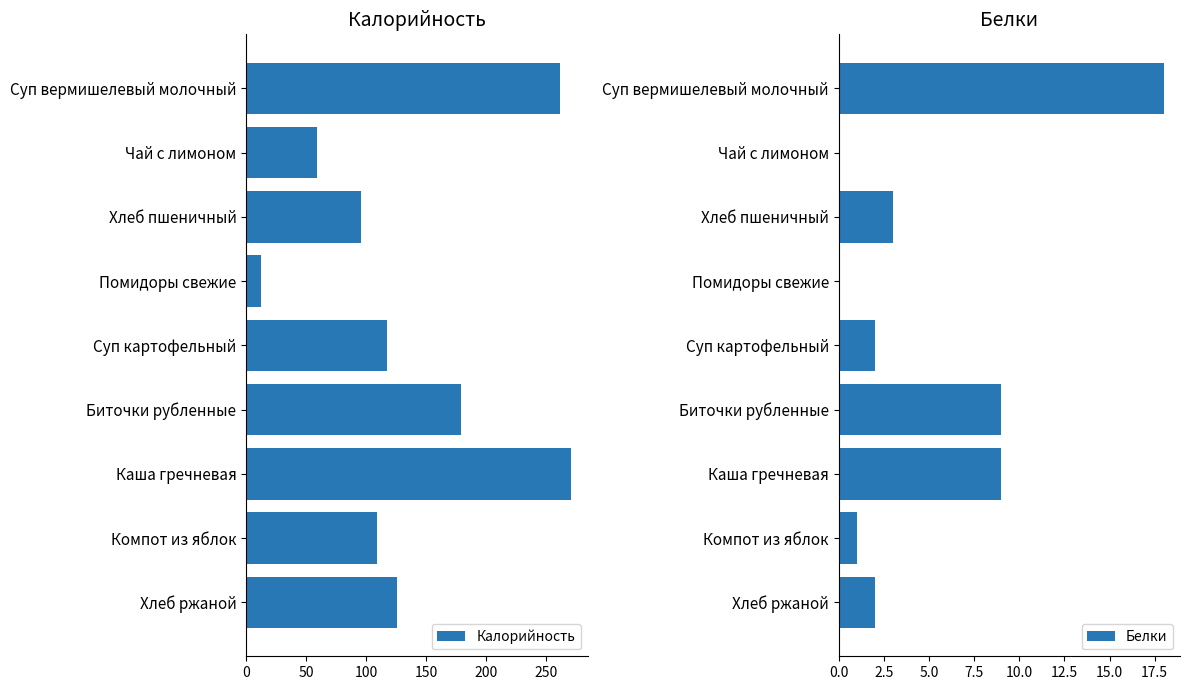

True or false: Белки has a value of 6 at Помидоры свежие.

False